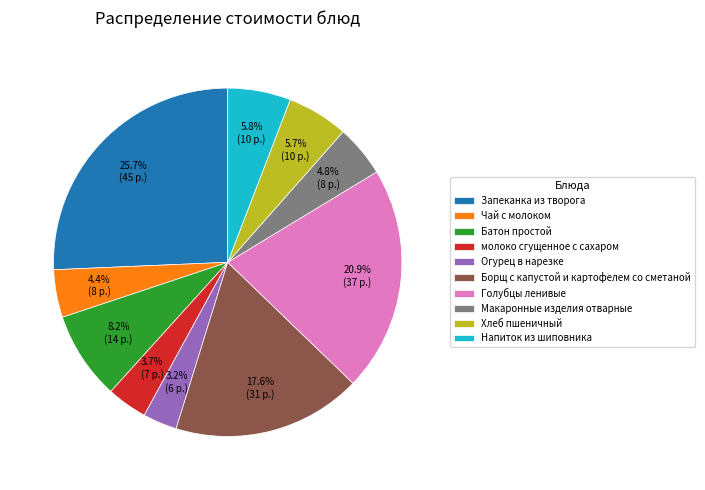

Is Чай с молоком the majority of the pie?

No